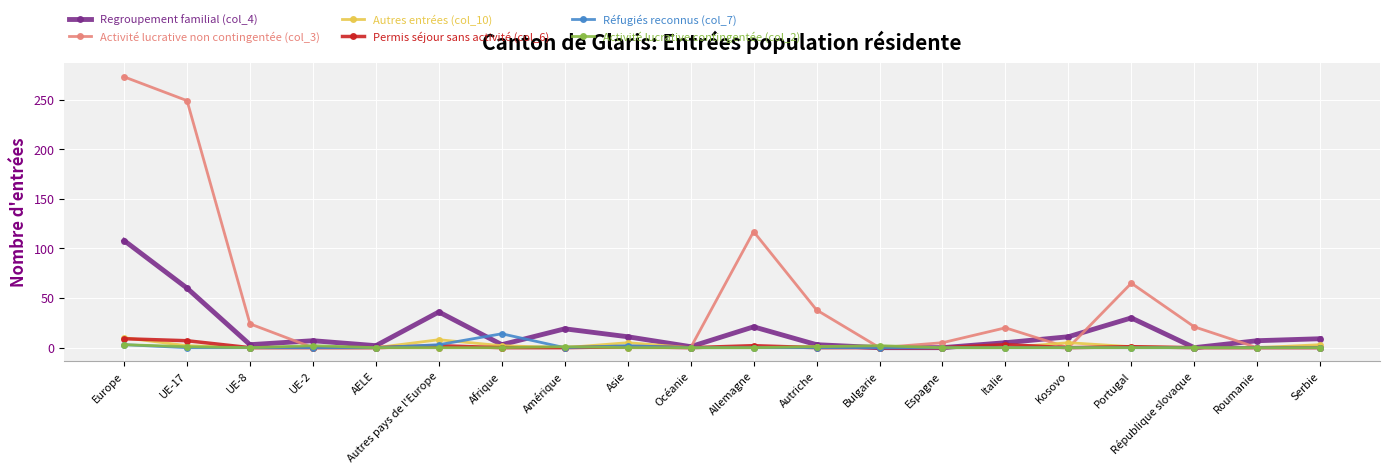

How many distinct data groups are displayed?

6